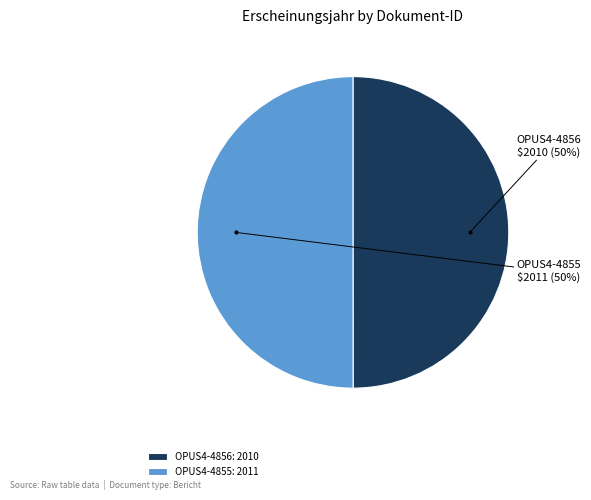

To the nearest percent, what is the combined percentage of OPUS4-4855 and OPUS4-4856?

100%